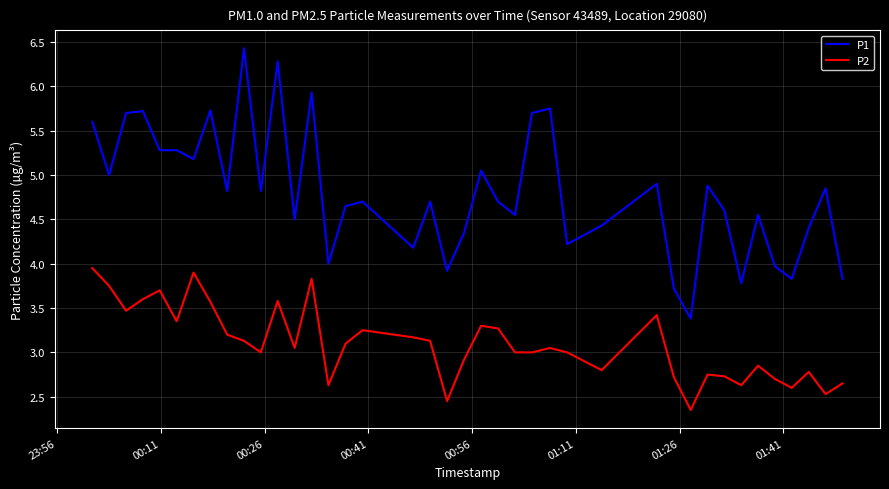

Rank the series by their average value, from lowest to highest.

P2, P1